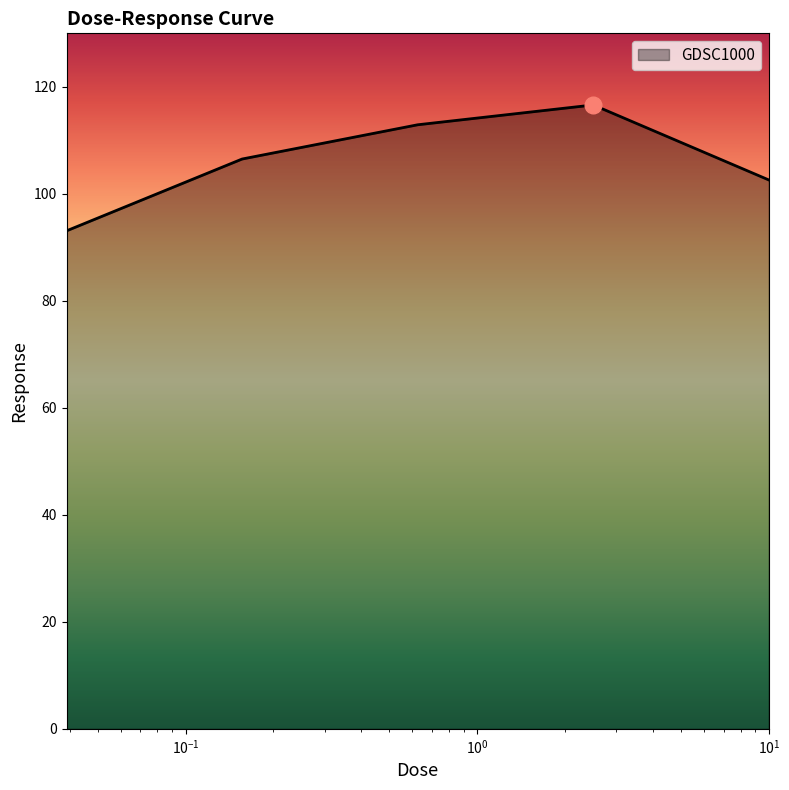

What is the smallest value displayed?

93.1